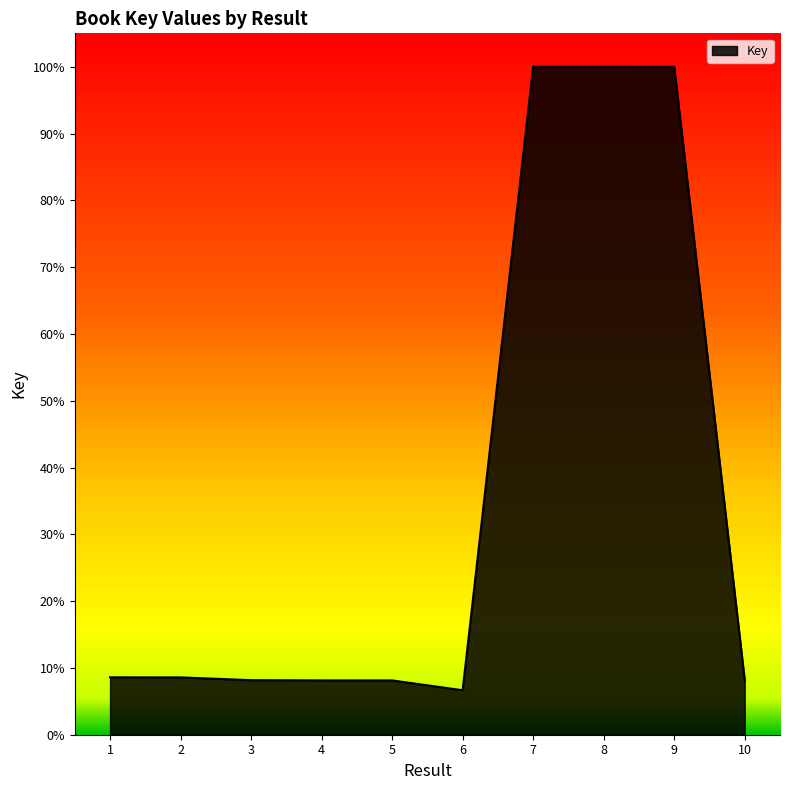

True or false: the data shows 0.1 at 6.

True